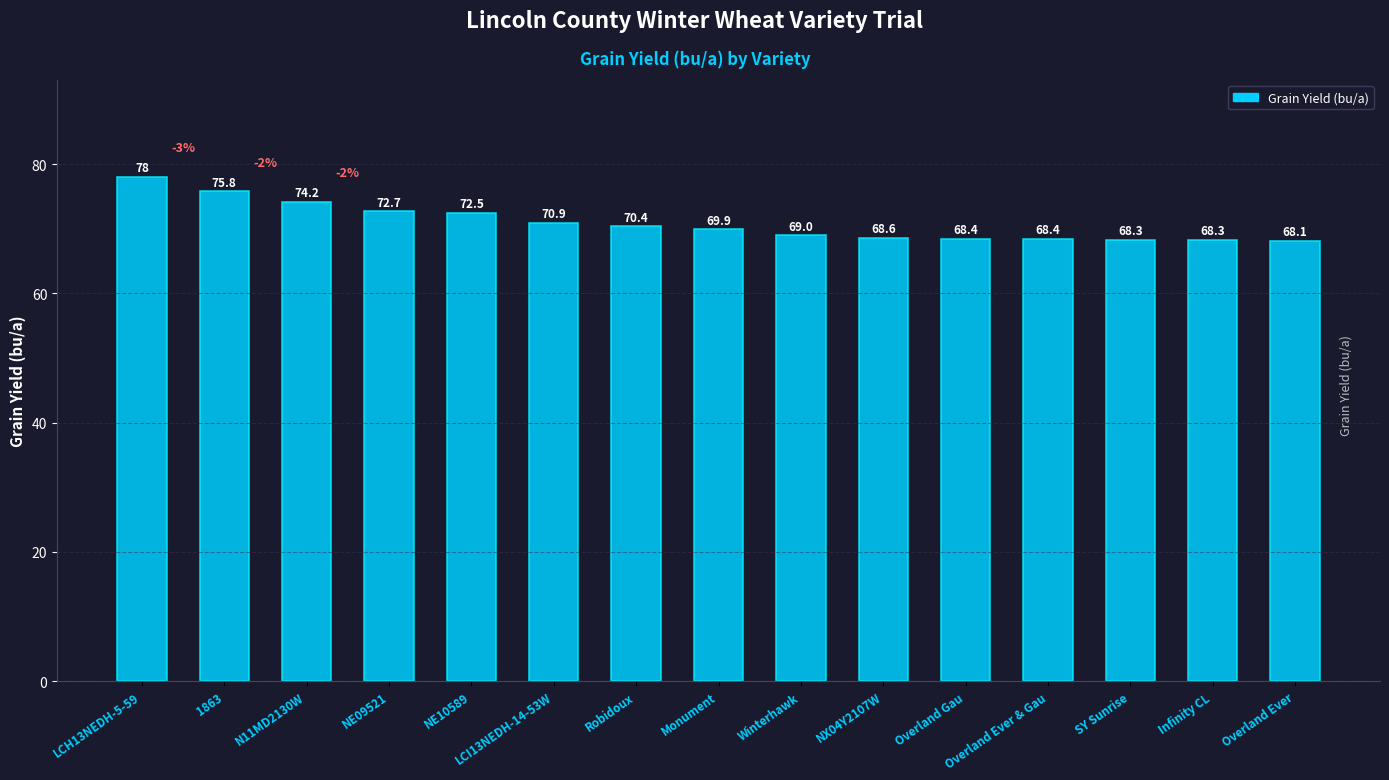

What is the sum of all values?

1063.5